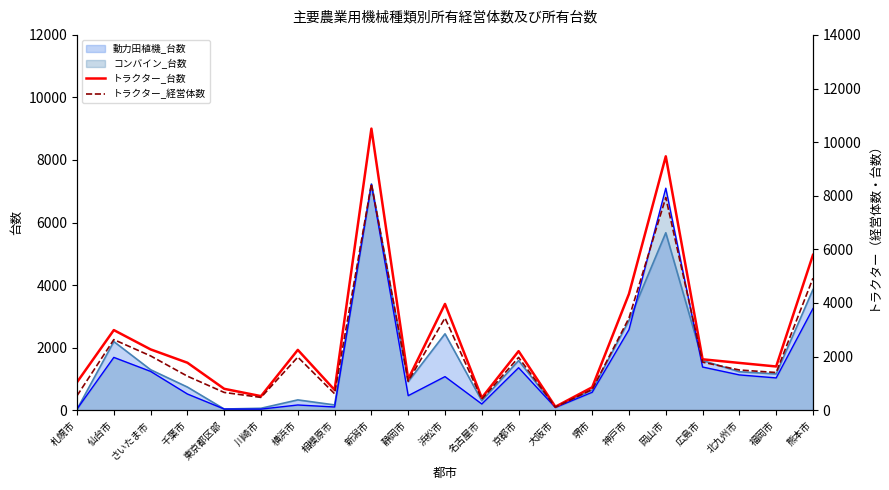

At which label does 動力田植機_台数 reach its peak?

新潟市